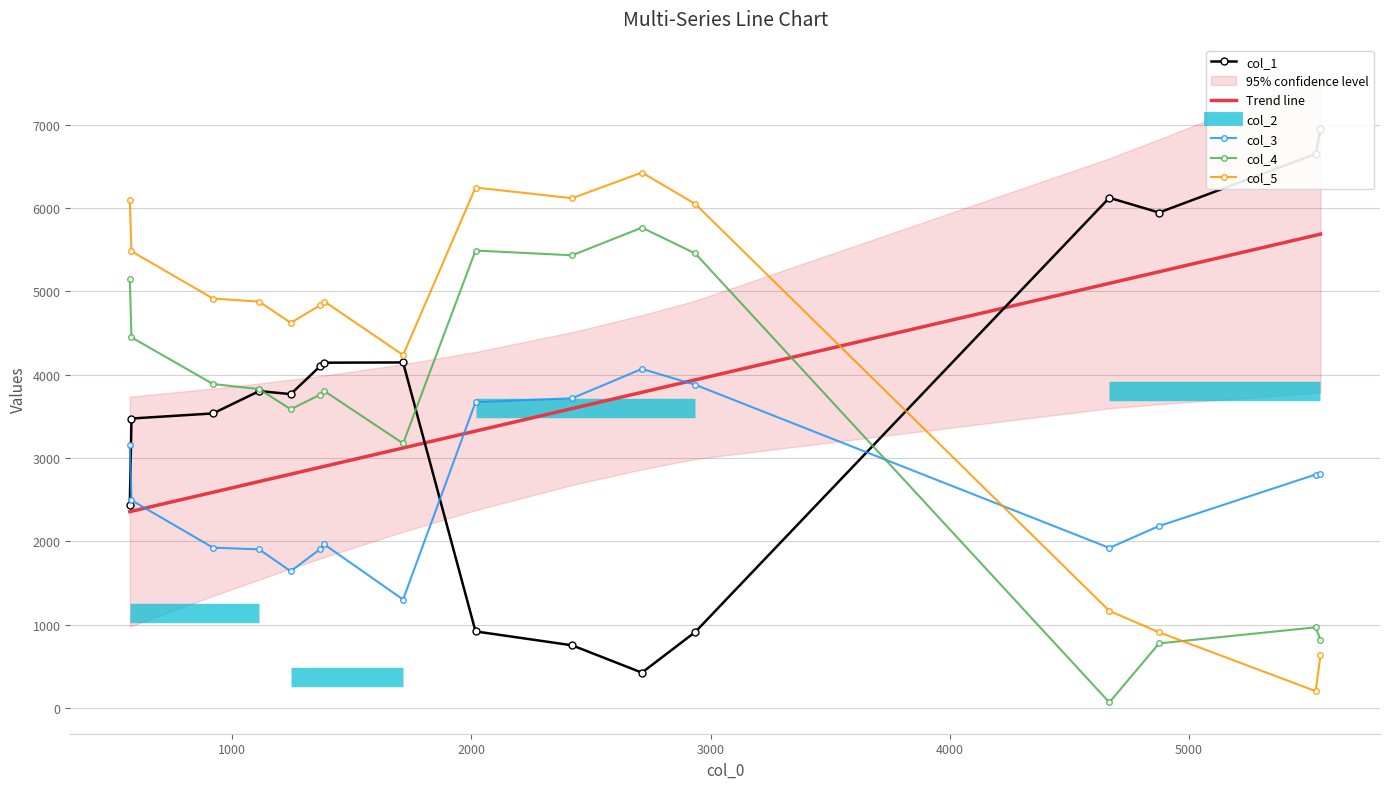

True or false: col_5 and col_4 intersect in this chart.

True